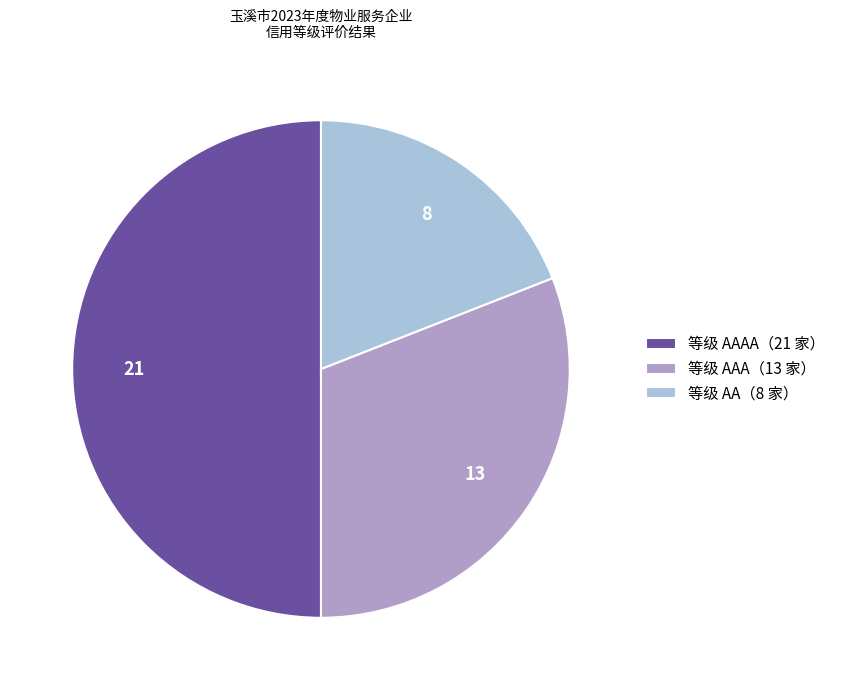

Does 等级 AAA（13 家） account for over 50% of the chart?

No